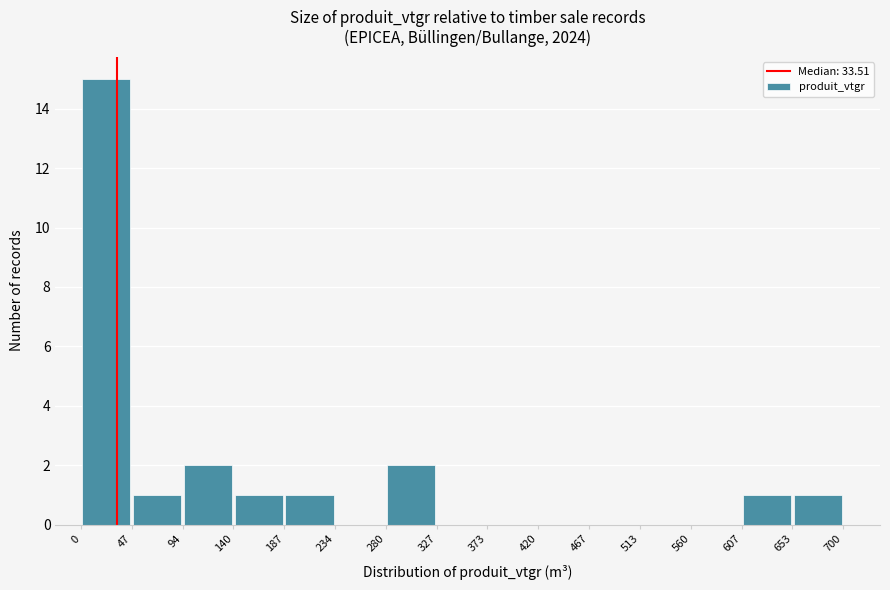

Reading left to right, list every bar in this chart as the range it spans on the x-axis followed by its height. The values are not printed on the chart, so give them approximately, as read against the axis.

0 to 47: 15
47 to 94: 1
94 to 140: 2
140 to 187: 1
187 to 234: 1
234 to 280: 0
280 to 327: 2
327 to 373: 0
373 to 420: 0
420 to 467: 0
467 to 513: 0
513 to 560: 0
560 to 607: 0
607 to 653: 1
653 to 700: 1